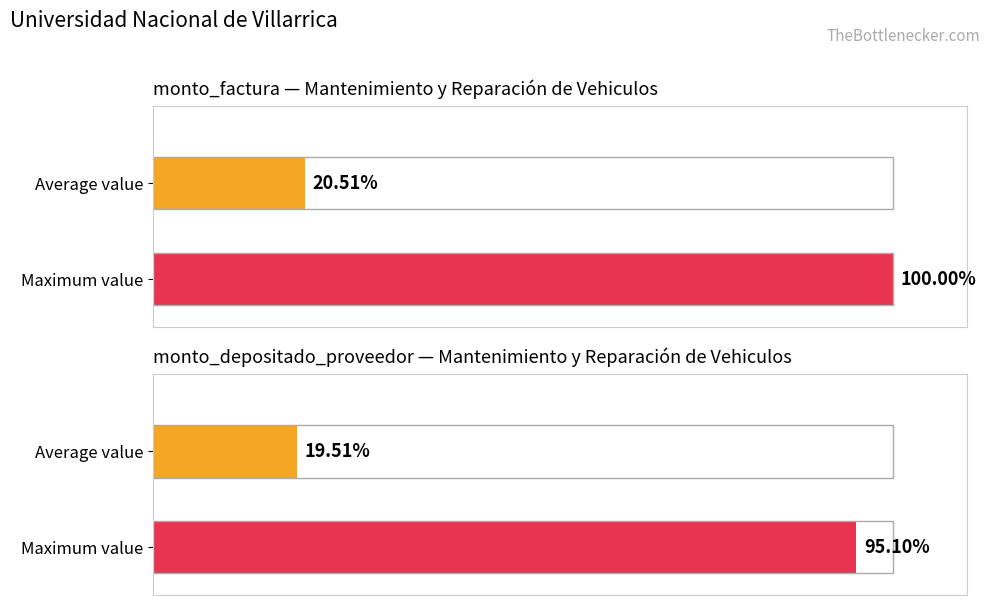

Count the number of data series in this chart.

2